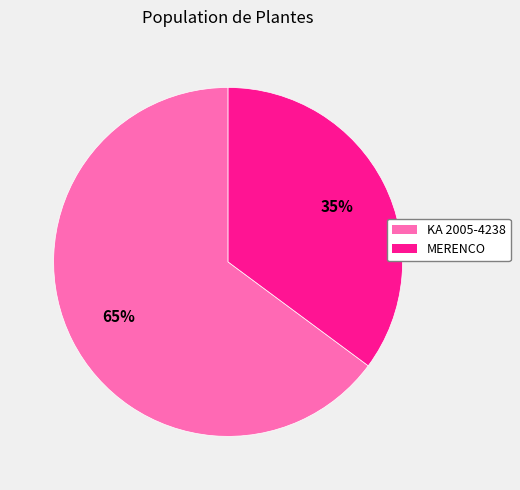

Do KA 2005-4238 and MERENCO together represent more than half of the pie?

Yes